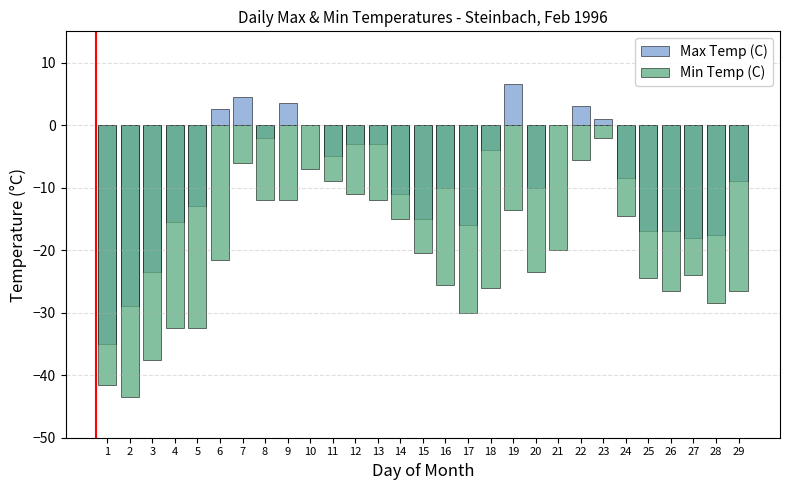

What is the highest value of the Min Temp (C) series?

-2.0